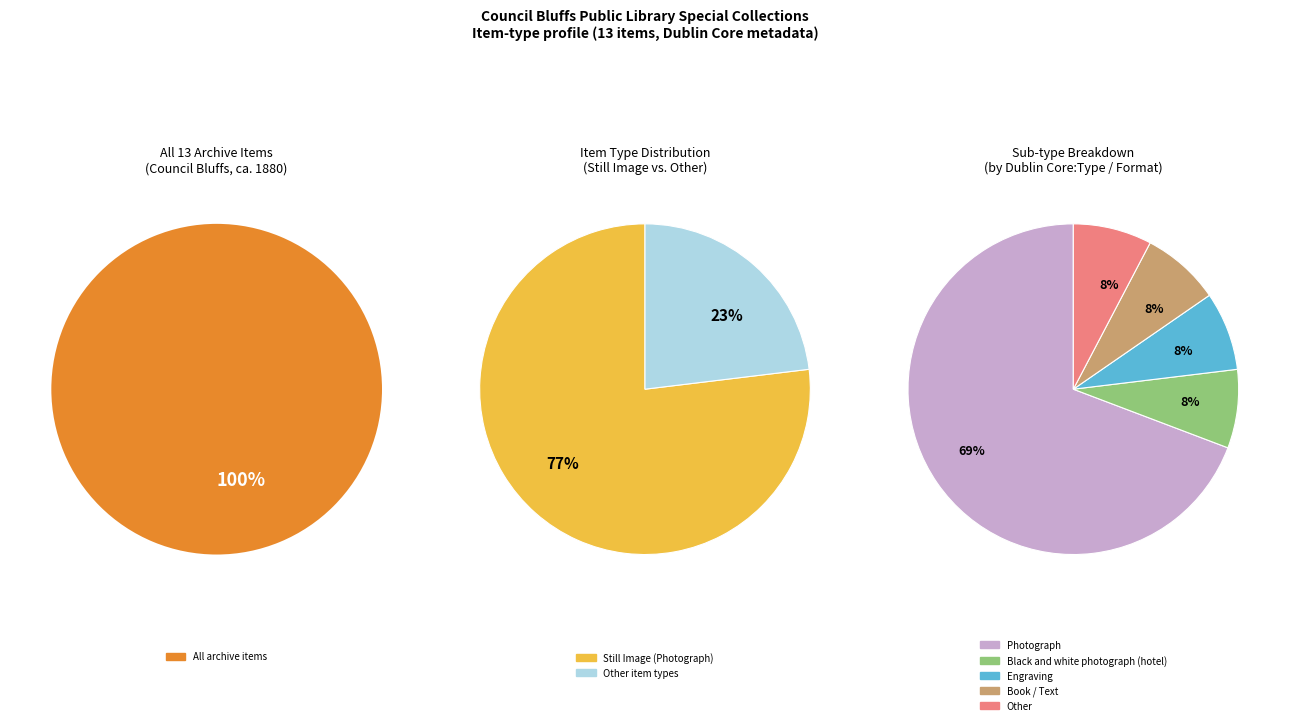

To the nearest percent, what is the difference between the largest and smallest slice percentages?

69%